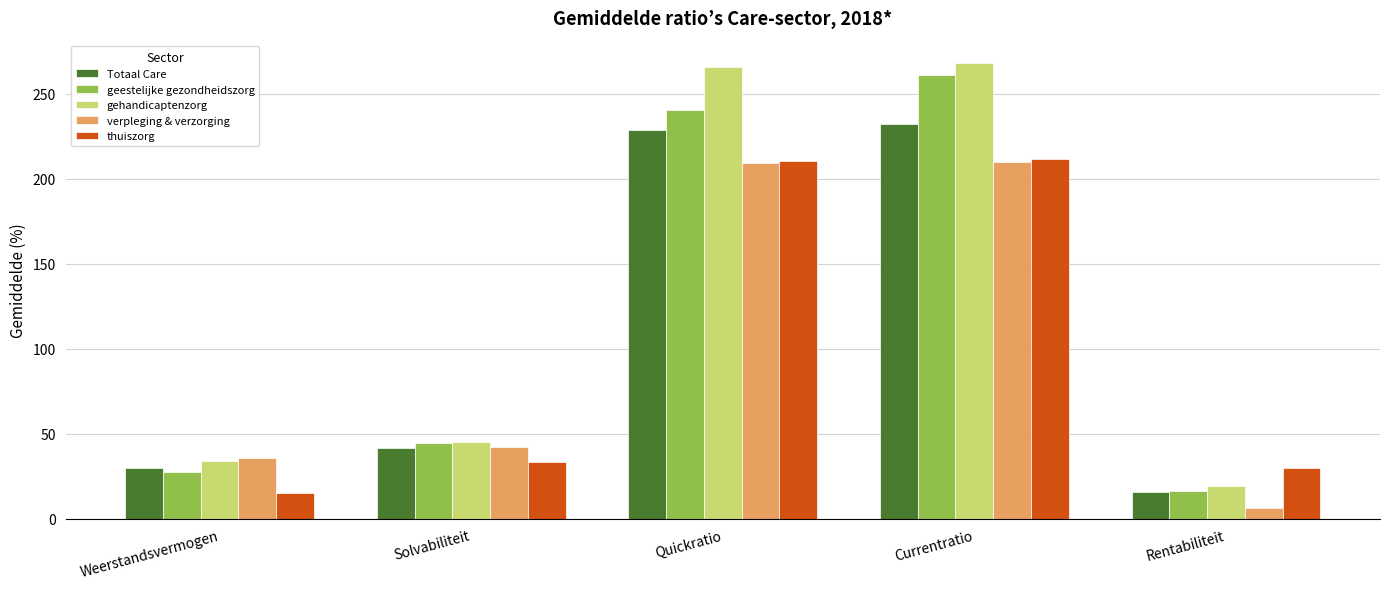

The Totaal Care series shows 232.3 at Currentratio. True or false?

True